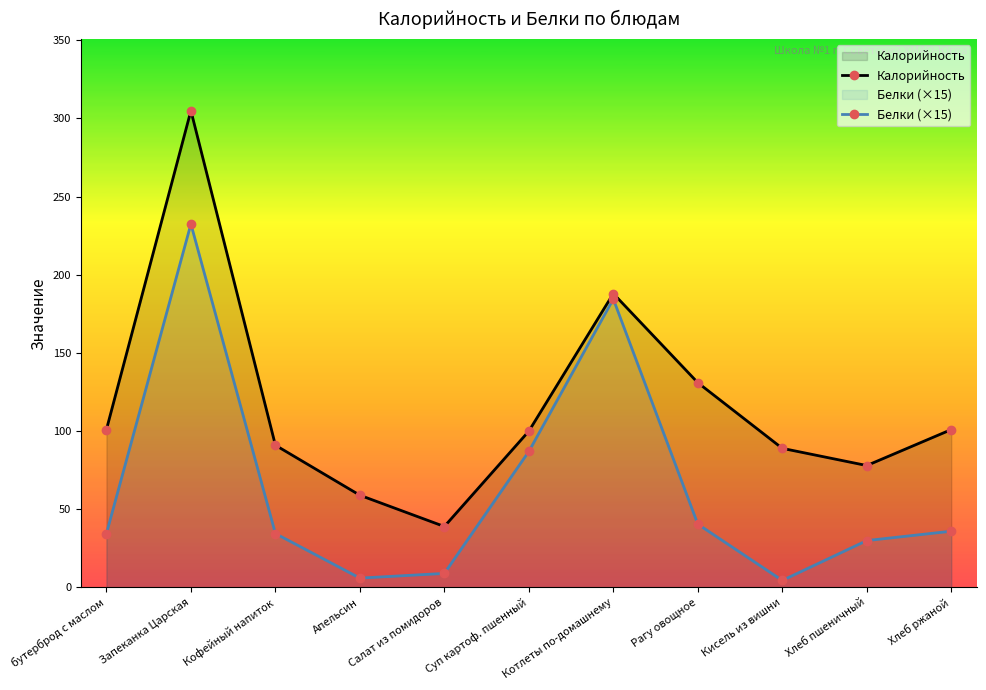

At Запеканка Царская, list the series in order from smallest to largest.

Белки (×15), Калорийность